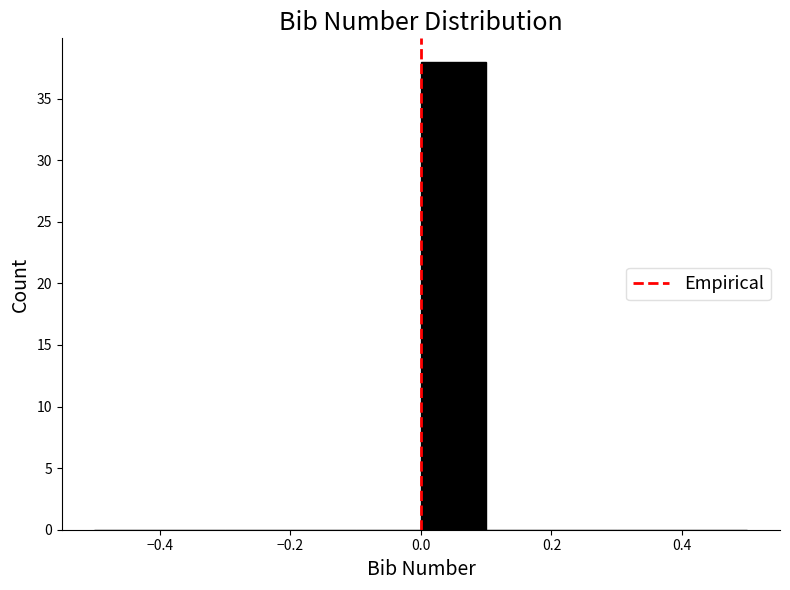

Over which range of the x-axis is the bar tallest?

0.0 to 0.1